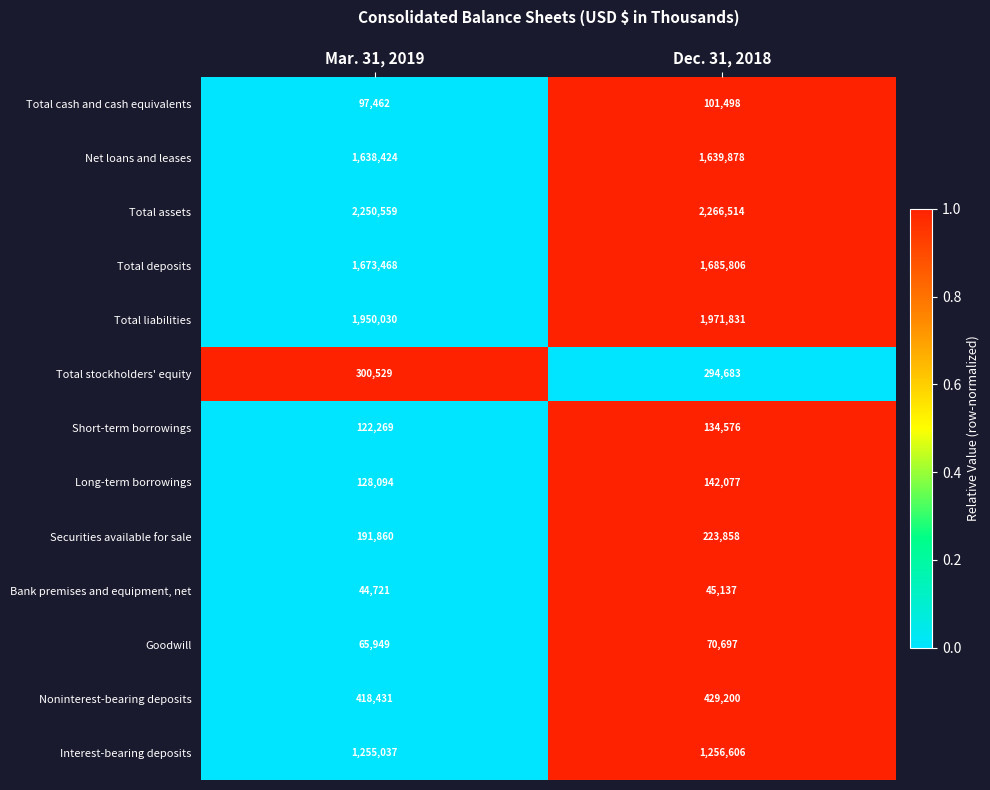

At Mar. 31, 2019, list the series in order from smallest to largest.

Bank premises and equipment, net, Goodwill, Total cash and cash equivalents, Short-term borrowings, Long-term borrowings, Securities available for sale, Total stockholders' equity, Noninterest-bearing deposits, Interest-bearing deposits, Net loans and leases, Total deposits, Total liabilities, Total assets